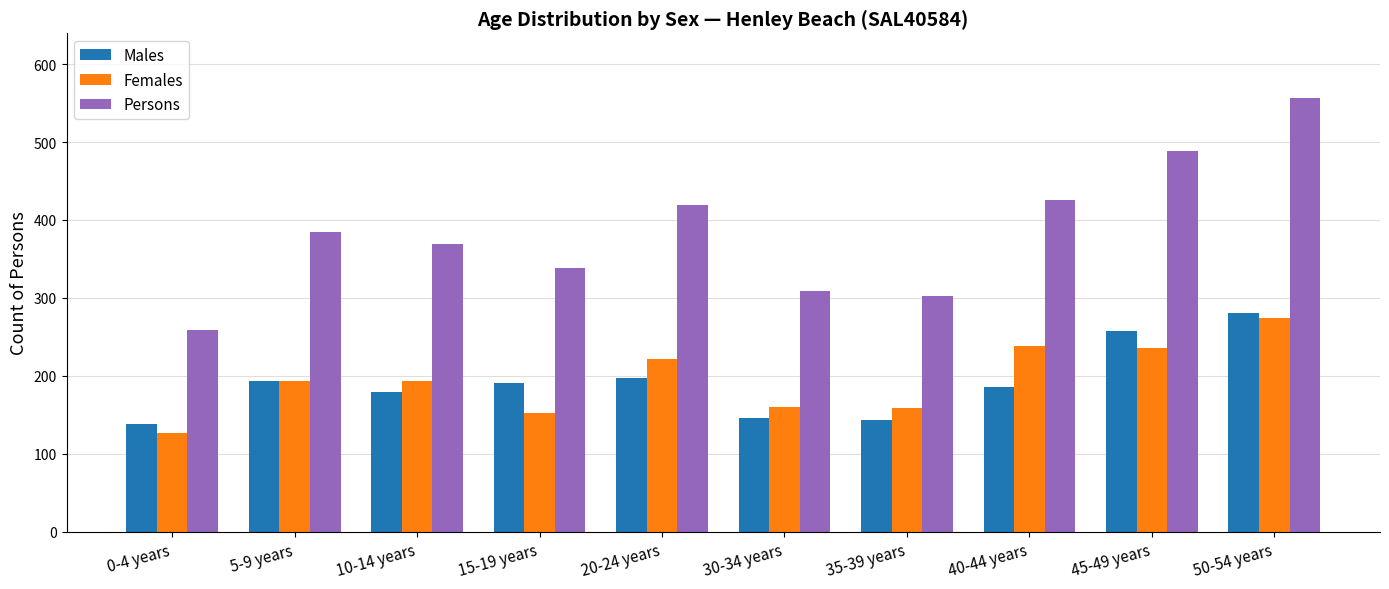

Count the number of data series in this chart.

3